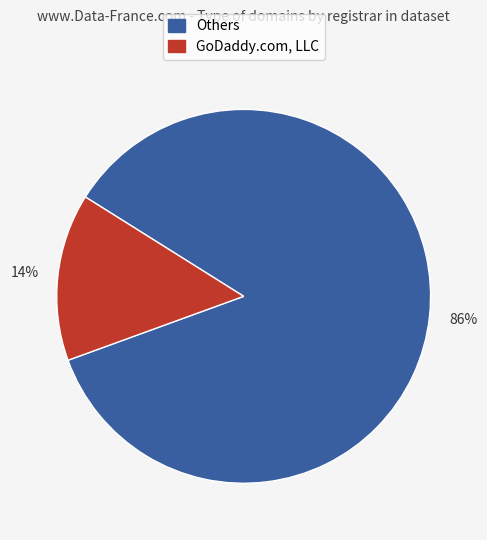

Does any single category account for the majority?

Yes